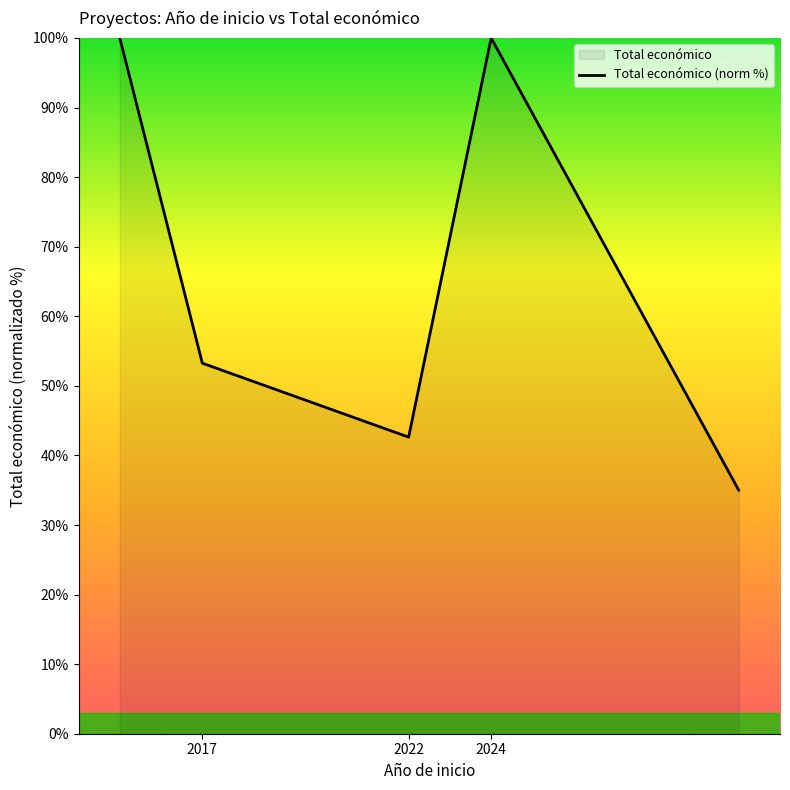

True or false: the data shows 170.1 at 2024.

False